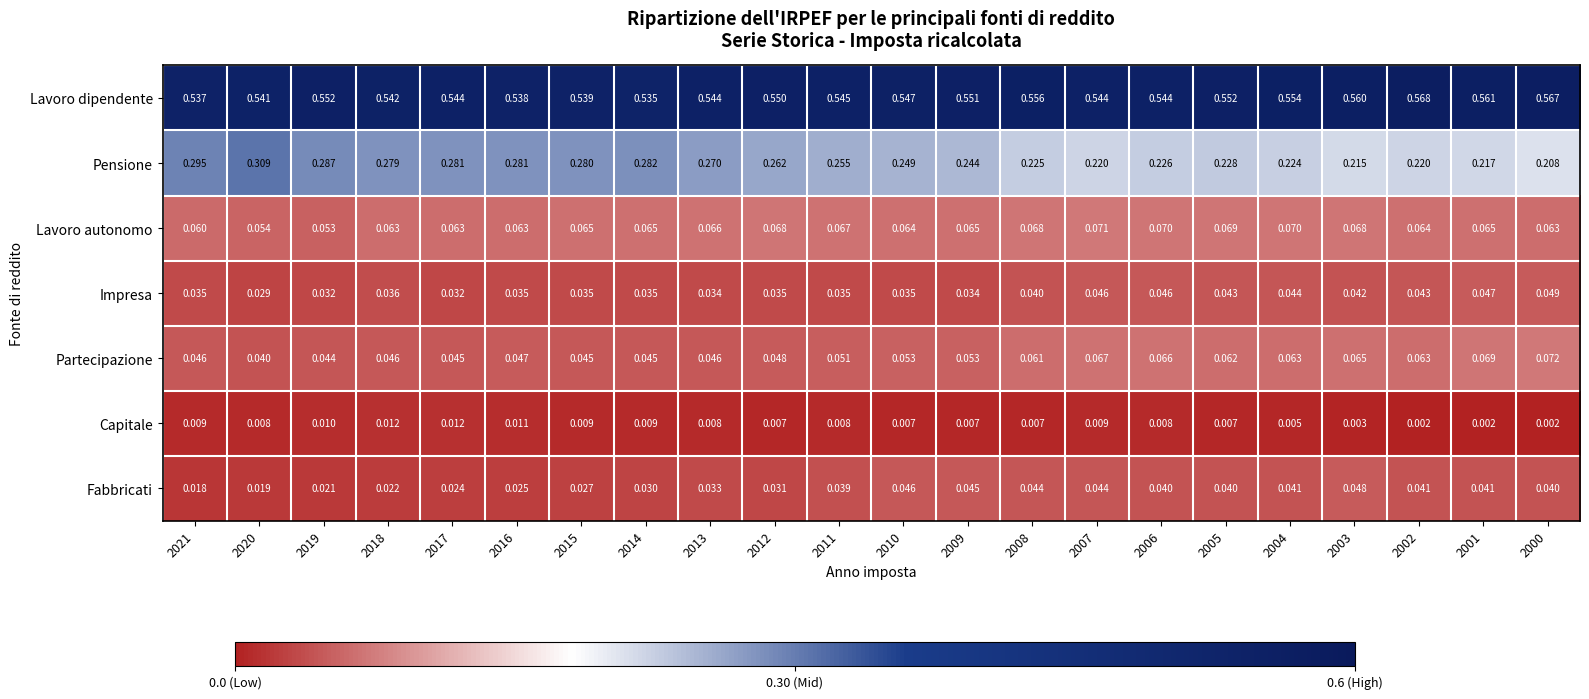

Which series has the largest range (max minus min)?

Pensione